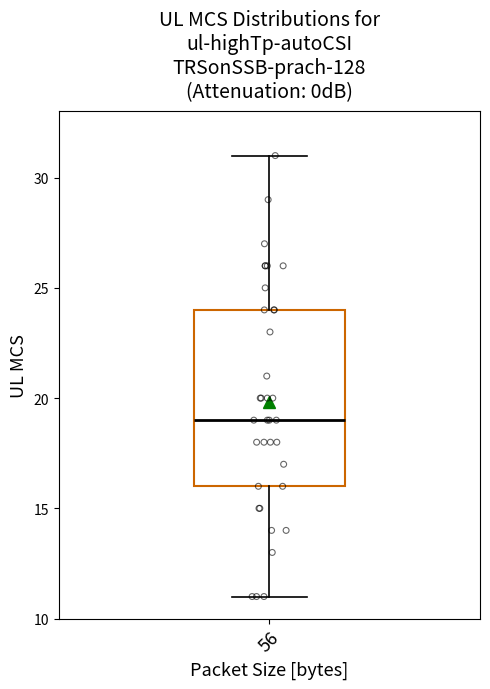

Transcribe this box plot: give where the median line is, the range the box spans, and where the two whiskers end, as read against the y-axis. The values are not printed on the chart, so give them approximately, as read against the axis.

median 19, box 16 to 24, whiskers 11 to 31